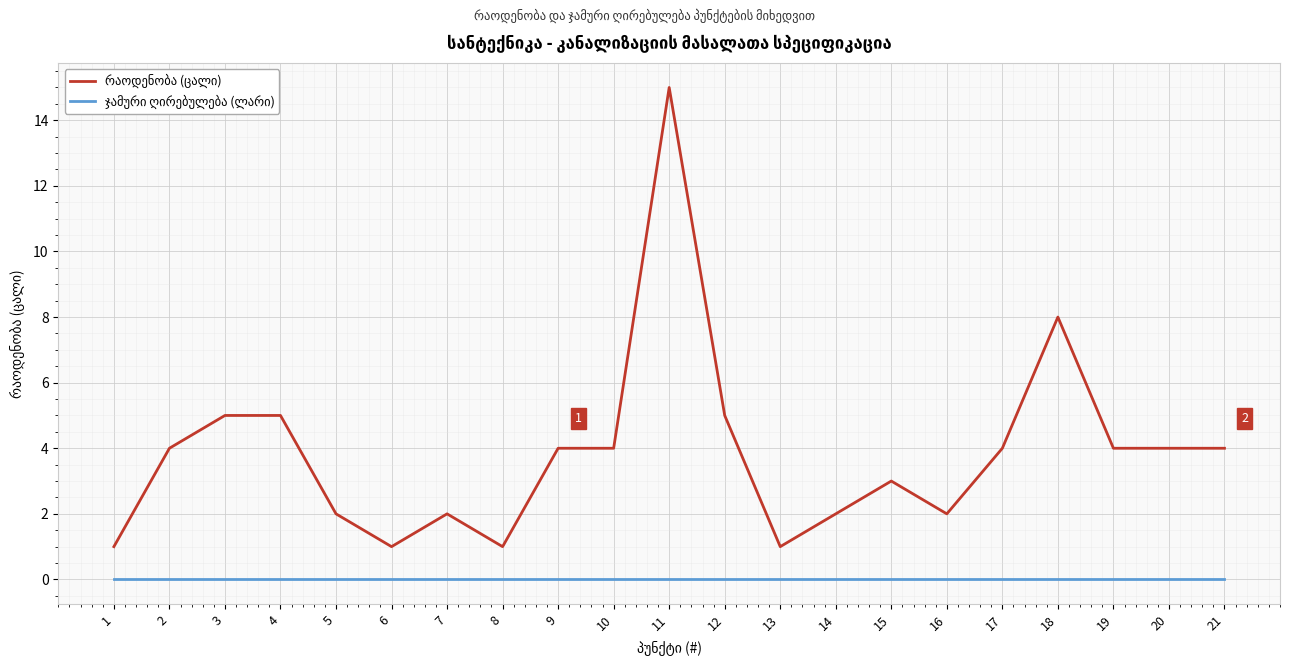

What is the total value across all series at 21?

4